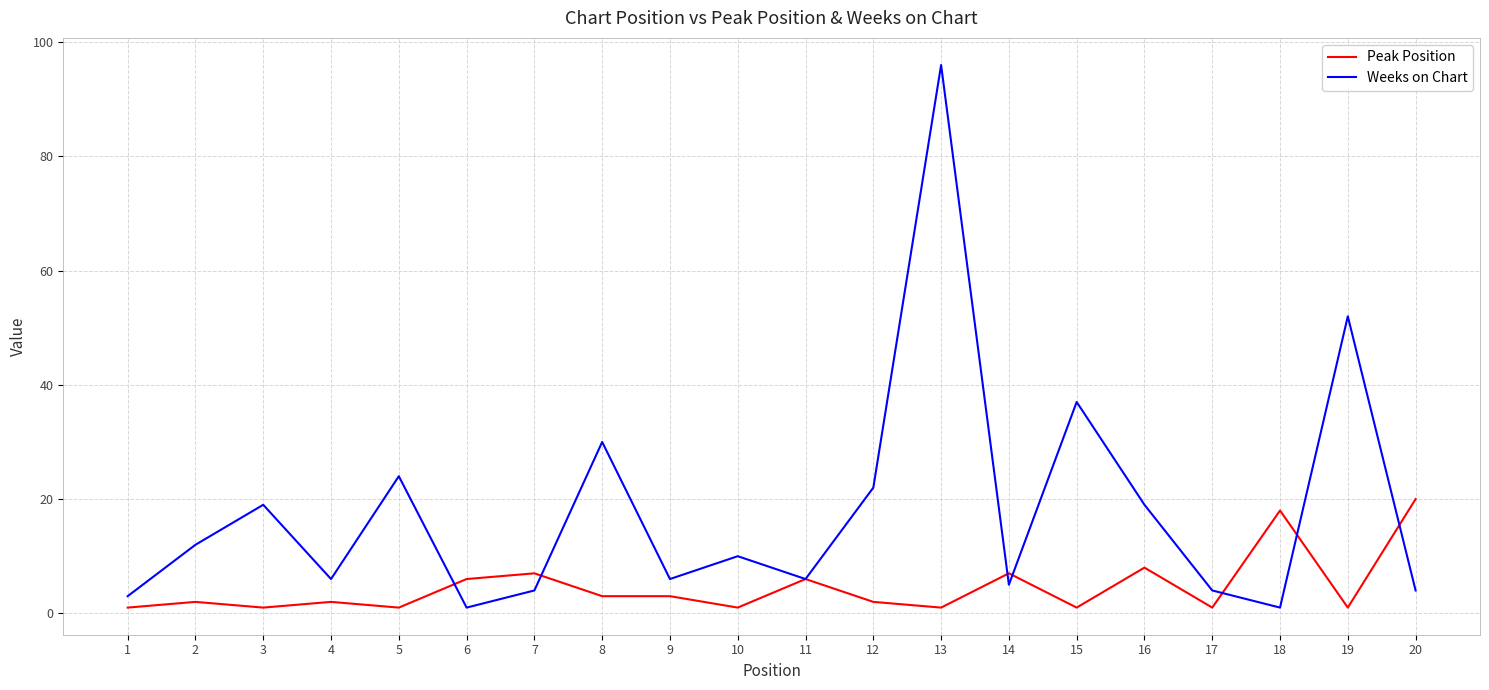

Between 8 and 19, which series saw the biggest shift?

Weeks on Chart